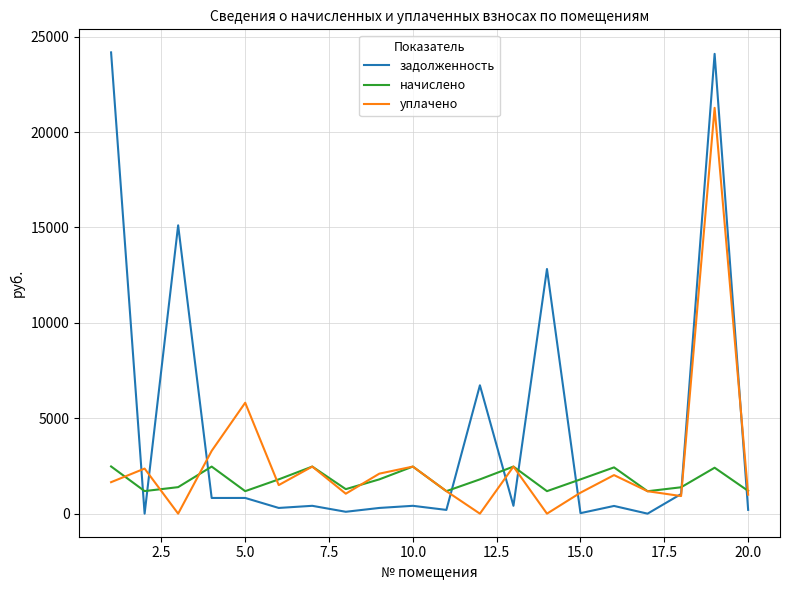

Which series has the largest total across all categories?

задолженность